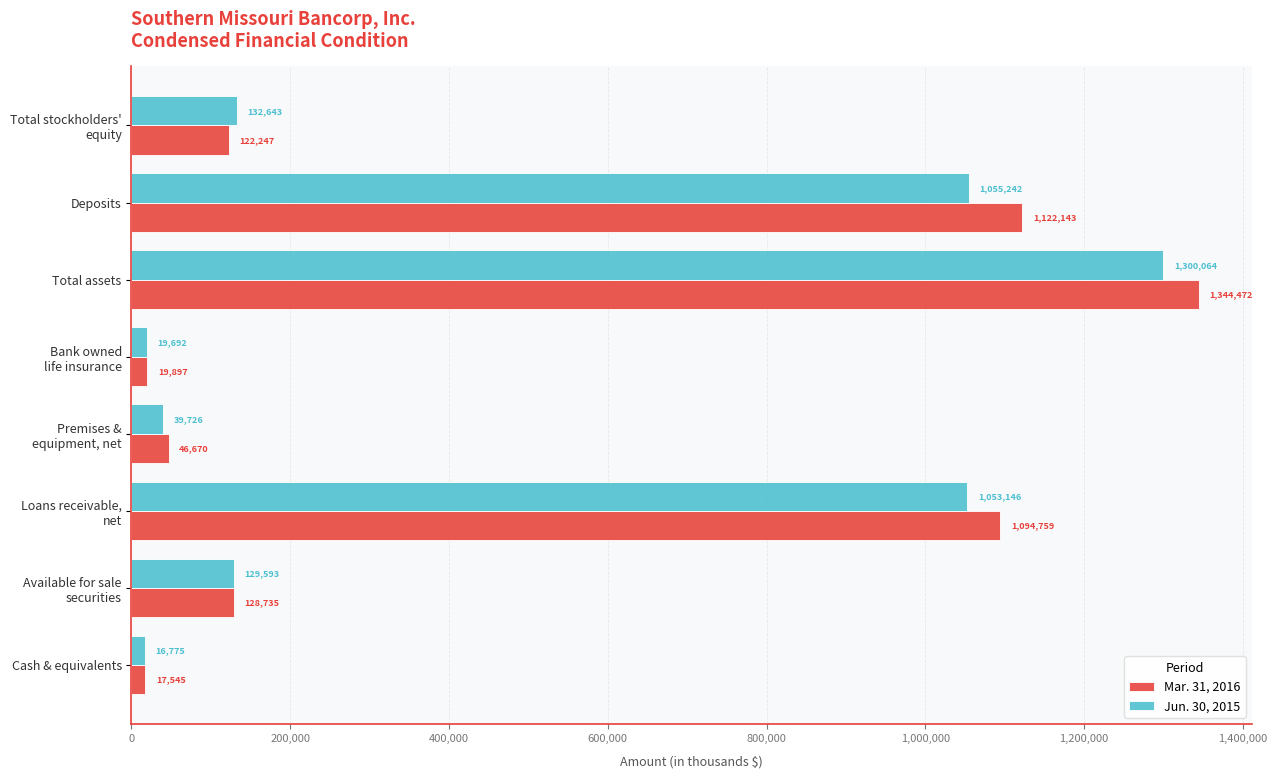

Rank the series by their maximum value, from lowest to highest.

Jun. 30, 2015, Mar. 31, 2016